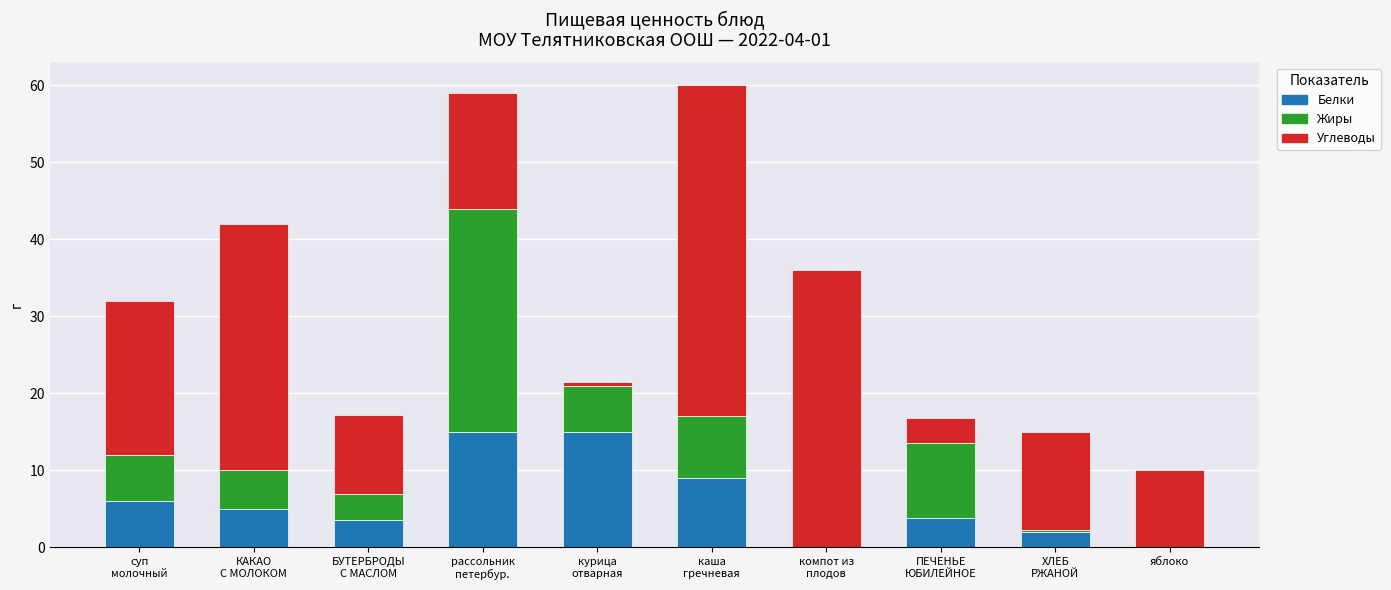

Are the bars horizontal?

No